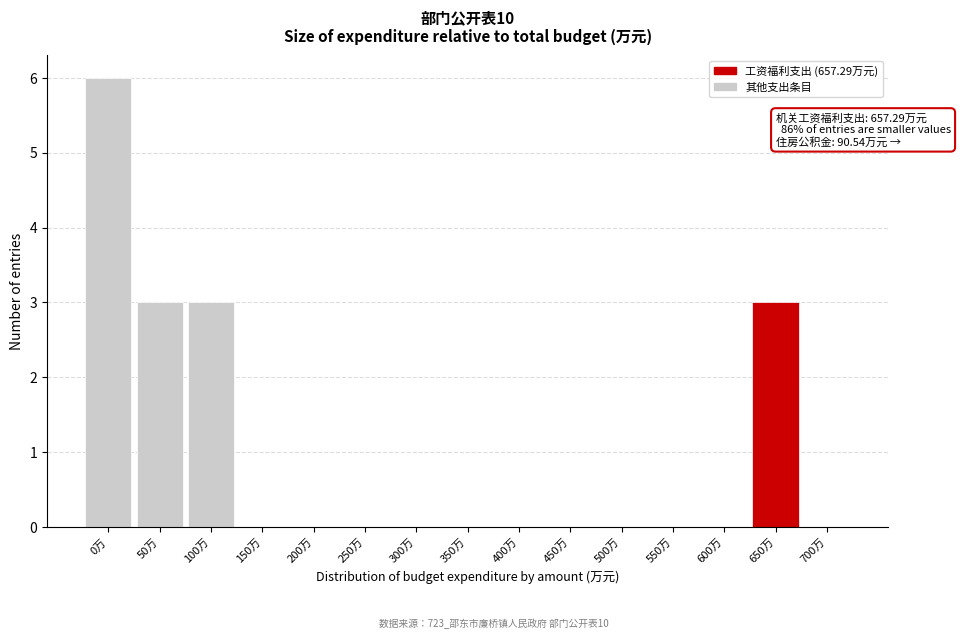

Reading right to left, extract all data points from this chart.

700万=0	650万=3	600万=0	550万=0	500万=0	450万=0	400万=0	350万=0	300万=0	250万=0	200万=0	150万=0	100万=3	50万=3	0万=6